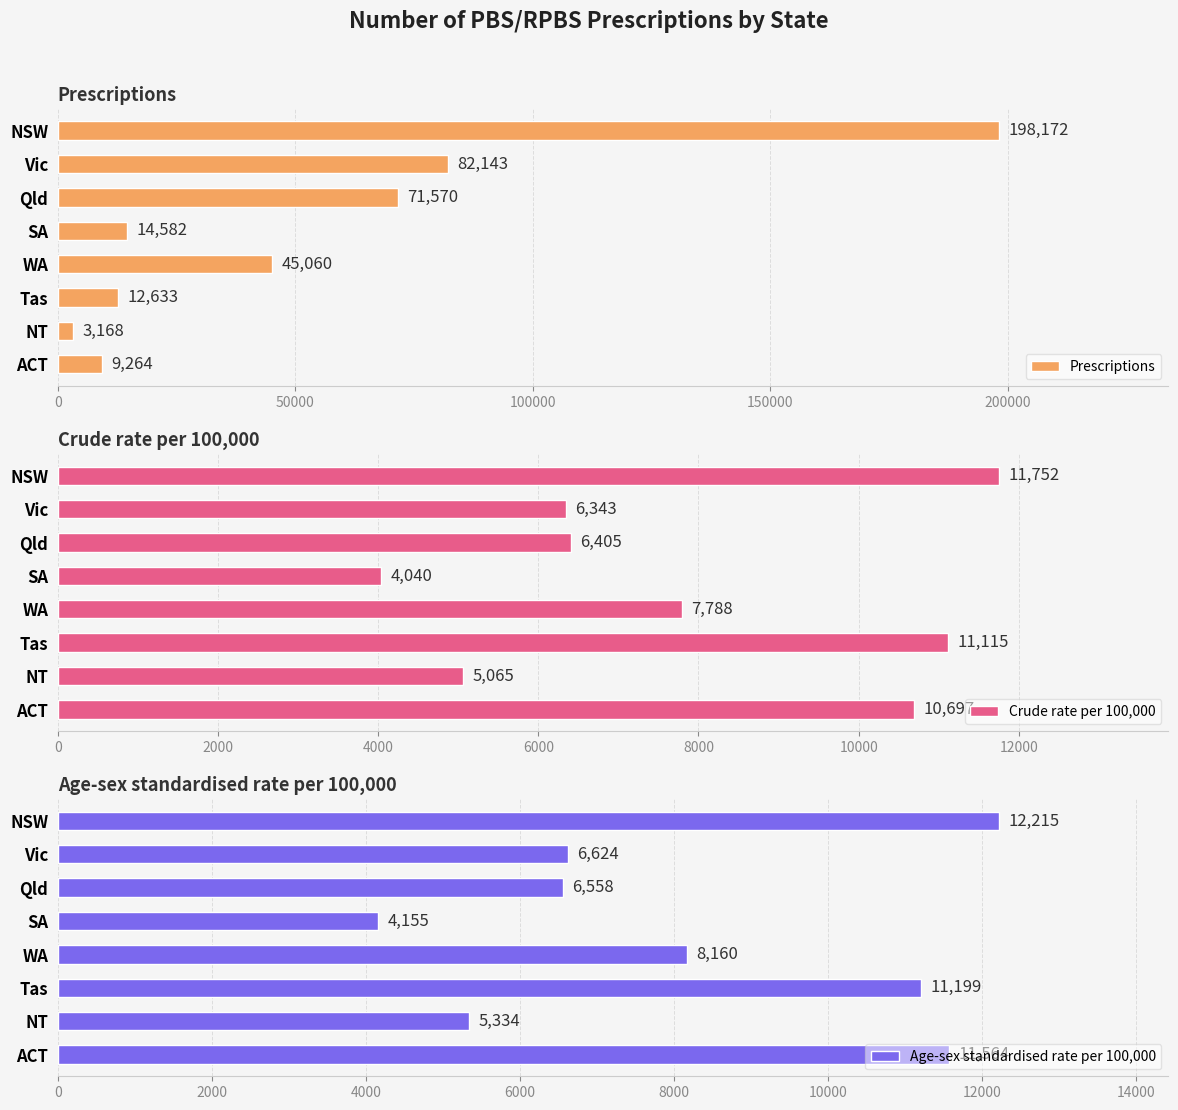

What is the greatest value displayed?

198172